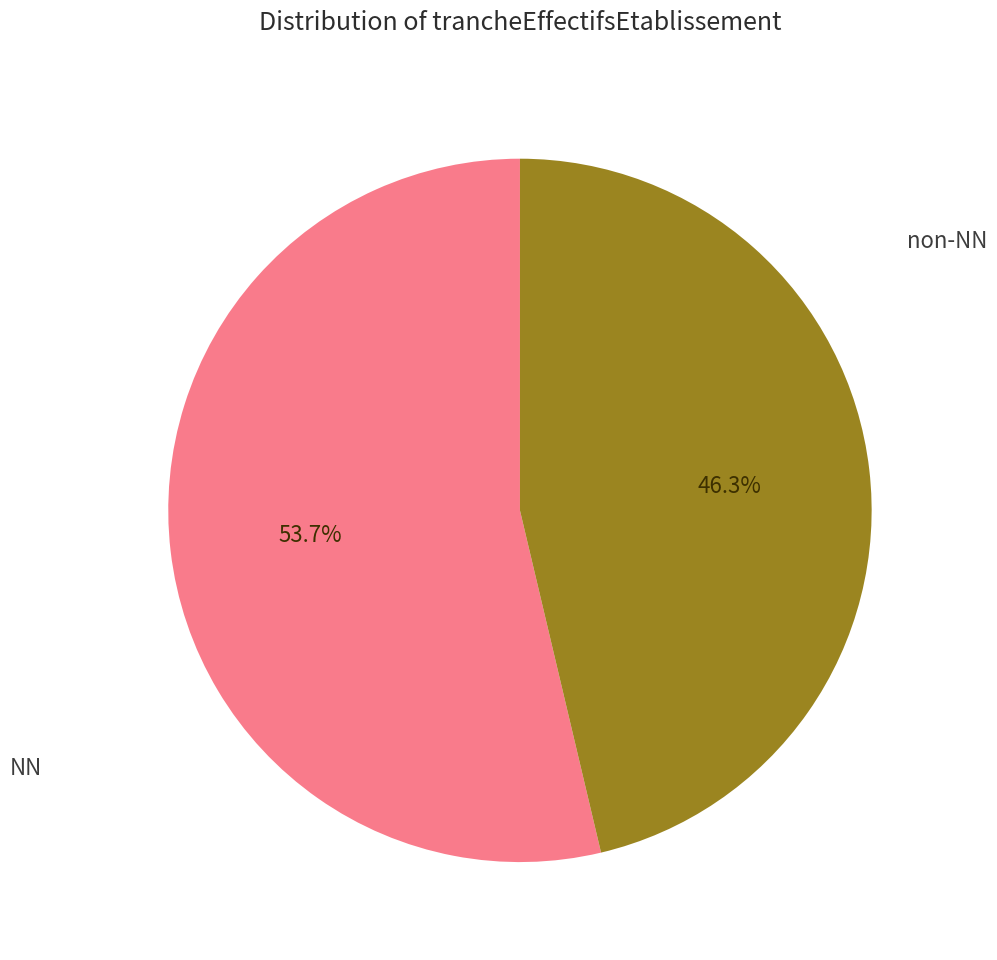

To the nearest percent, what is the difference between the largest and smallest slice percentages?

7%